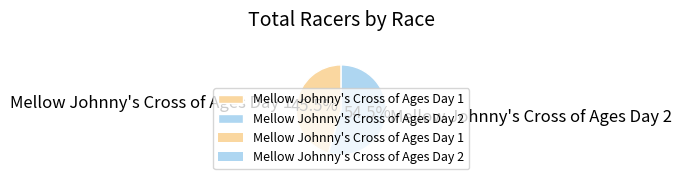

Combined, do Mellow Johnny's Cross of Ages Day 1 and Mellow Johnny's Cross of Ages Day 2 account for over 50%?

Yes